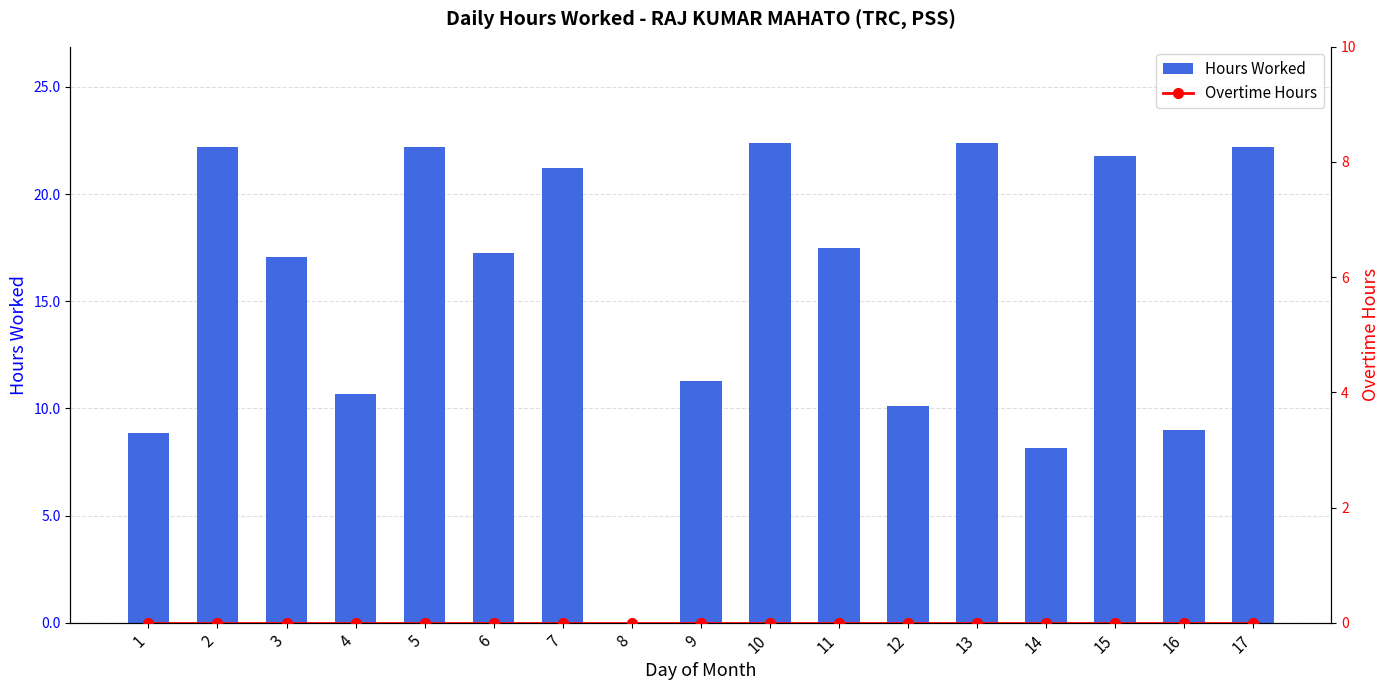

Rank the series by their average value, from highest to lowest.

Hours Worked, Overtime Hours